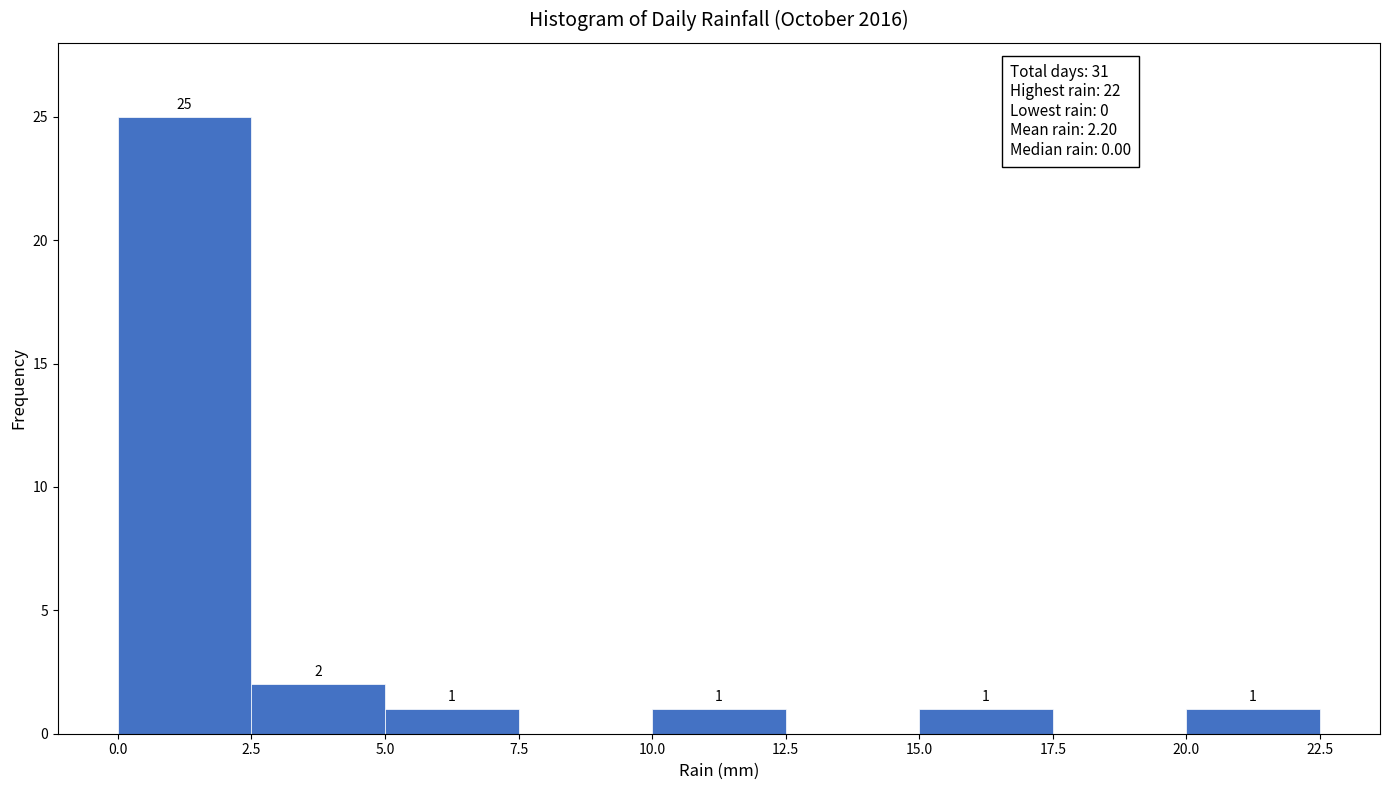

Over which range of the x-axis is the bar tallest?

0.0 to 2.5